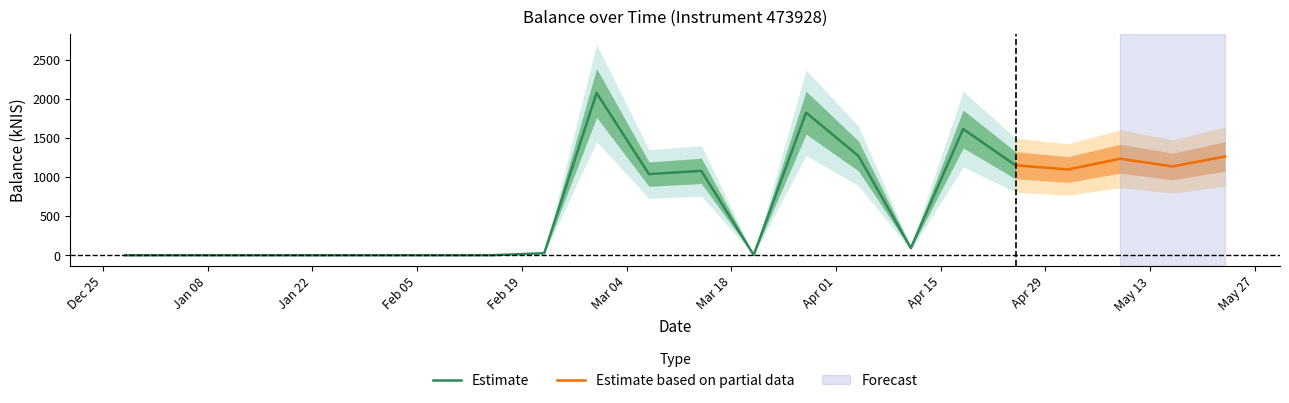

What is the difference between the maximum and minimum values?

2073.1